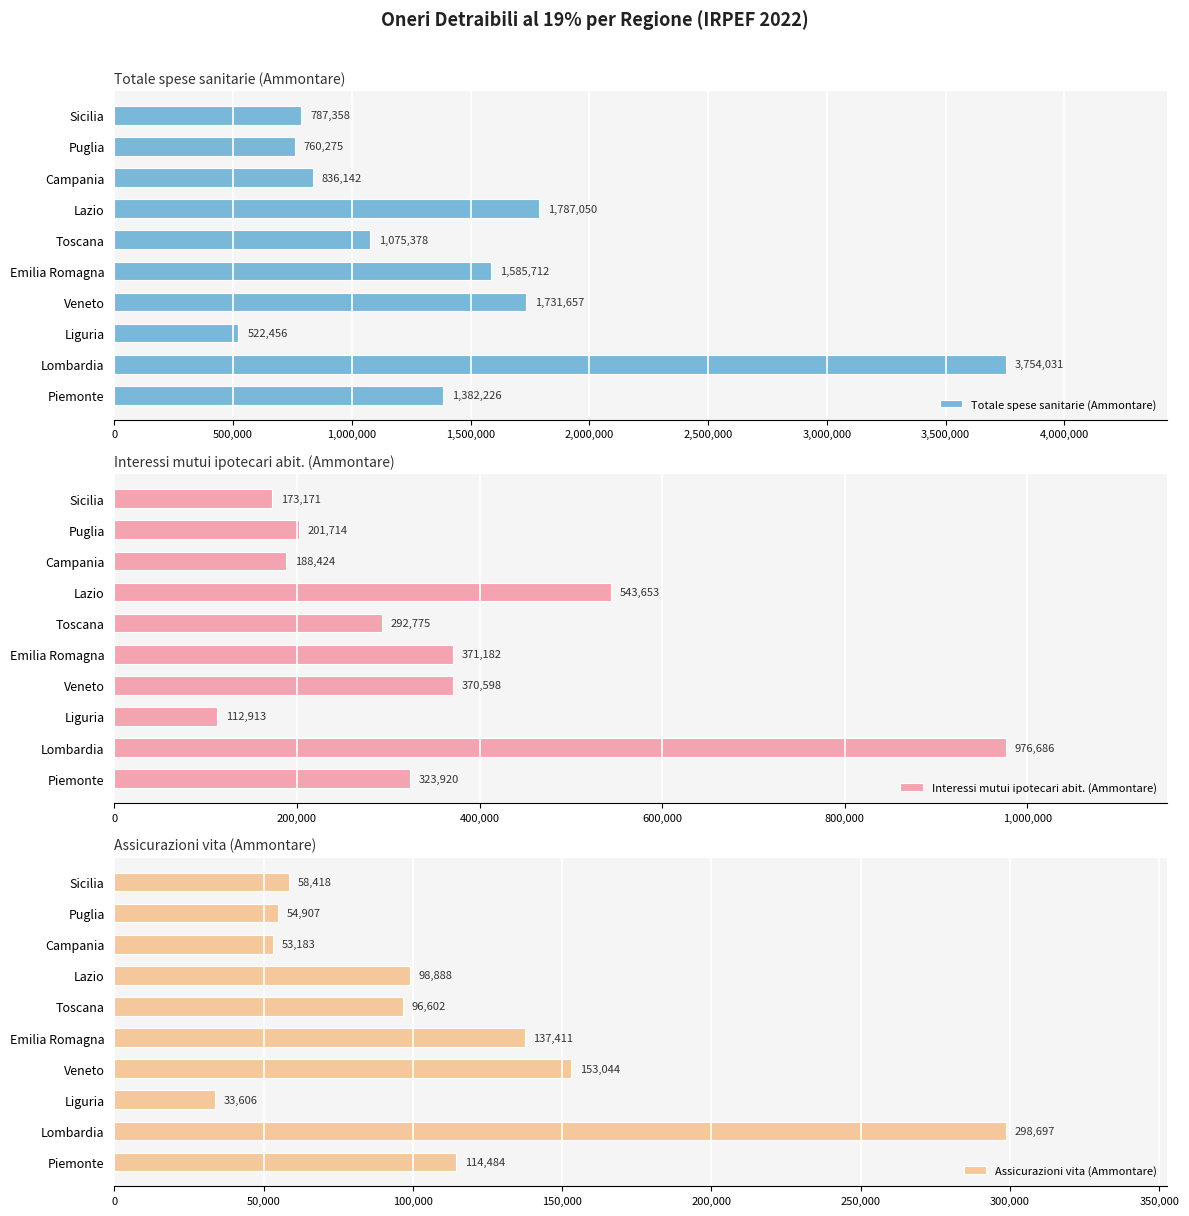

Reading left to right, list all the values displayed in this chart.

Totale spese sanitarie (Ammontare): 1382226	3754031	522456	1731657	1585712	1075378	1787050	836142	760275	787358
Interessi mutui ipotecari abit. (Ammontare): 323920	976686	112913	370598	371182	292775	543653	188424	201714	173171
Assicurazioni vita (Ammontare): 114484	298697	33606	153044	137411	96602	98888	53183	54907	58418